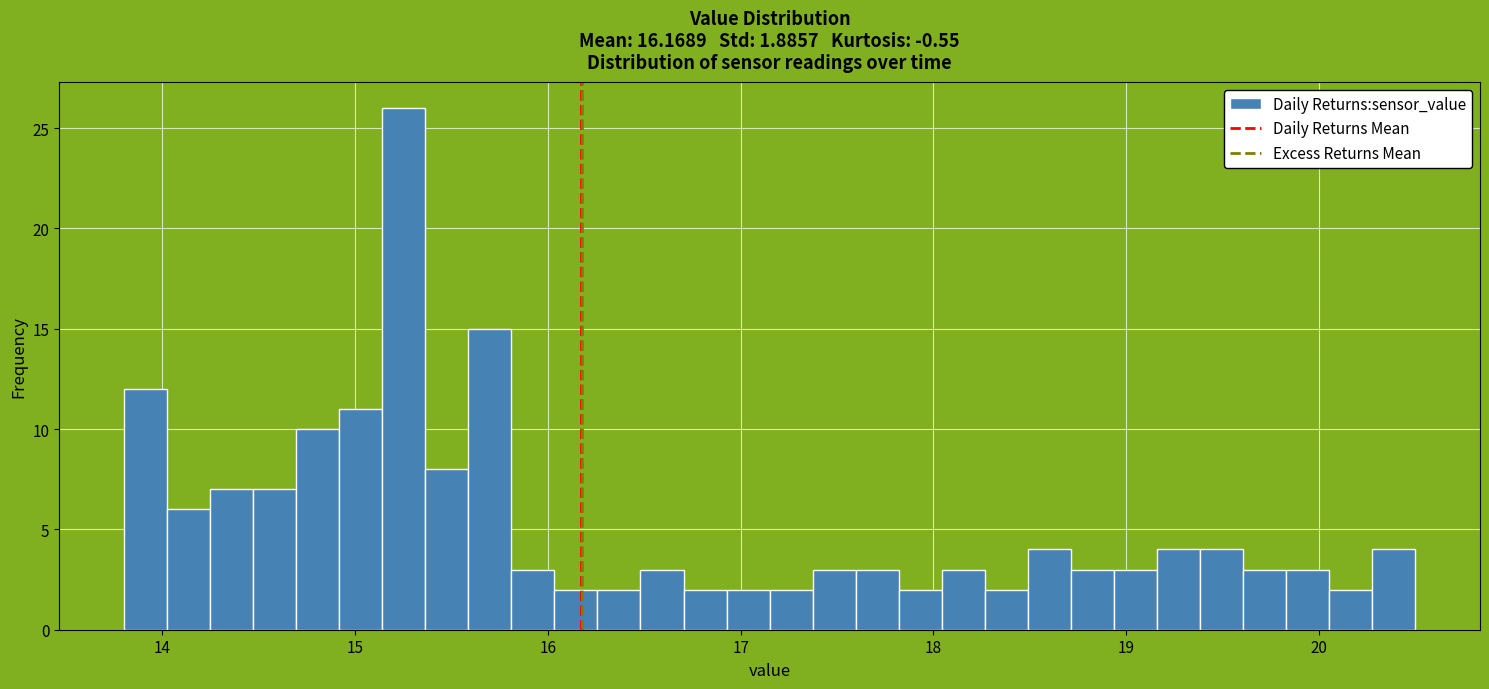

Read against the x-axis, roughly where is the centre of the tallest bar?

15.3